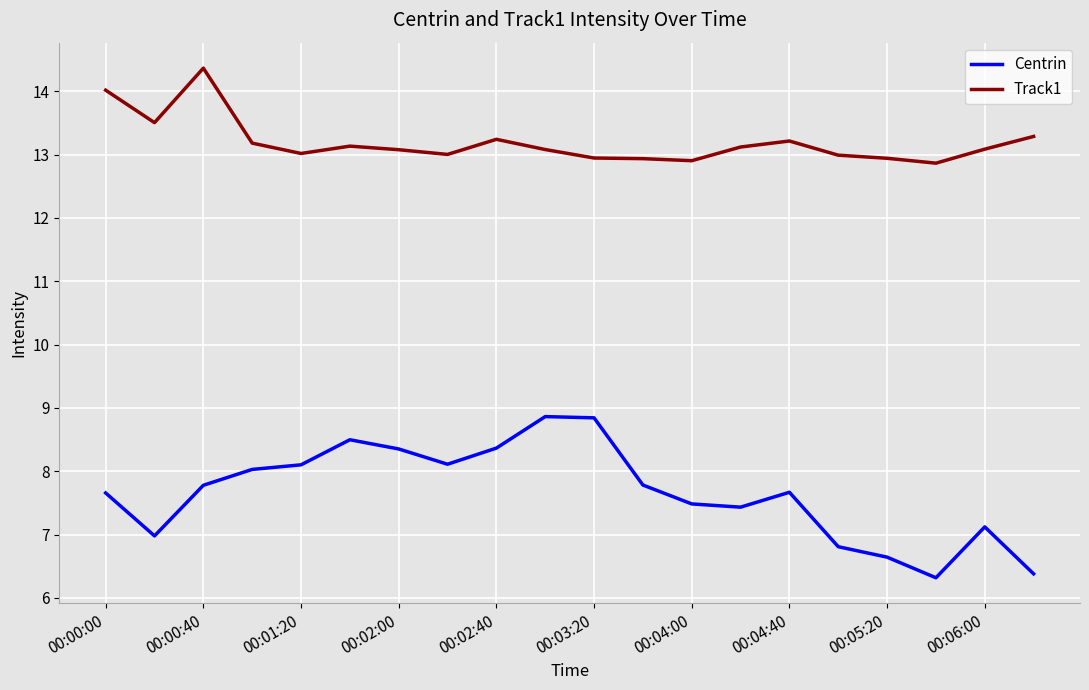

What is the difference between the maximum and minimum values in the Centrin series?

2.5